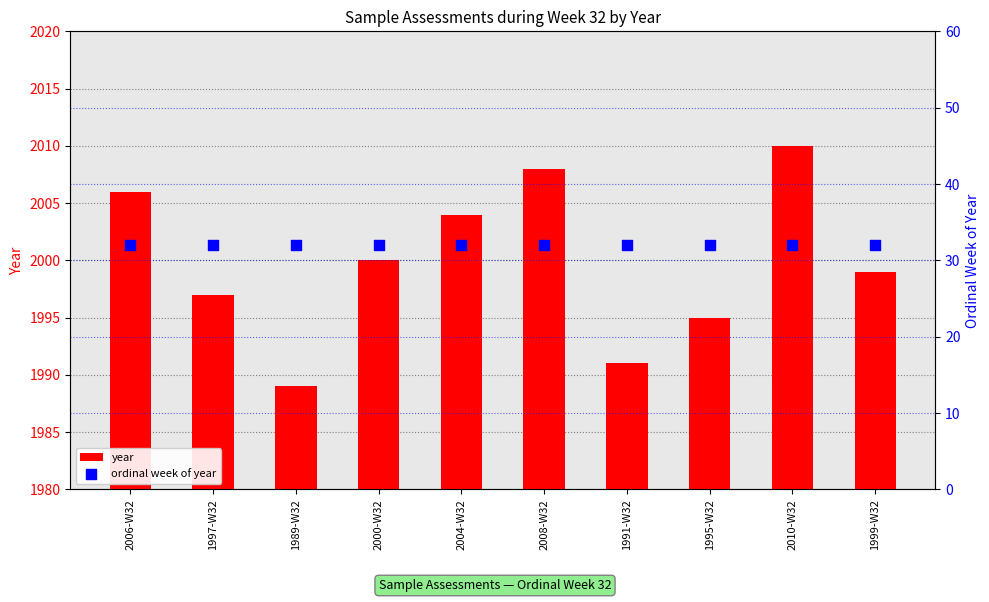

Which series has the largest total across all categories?

year